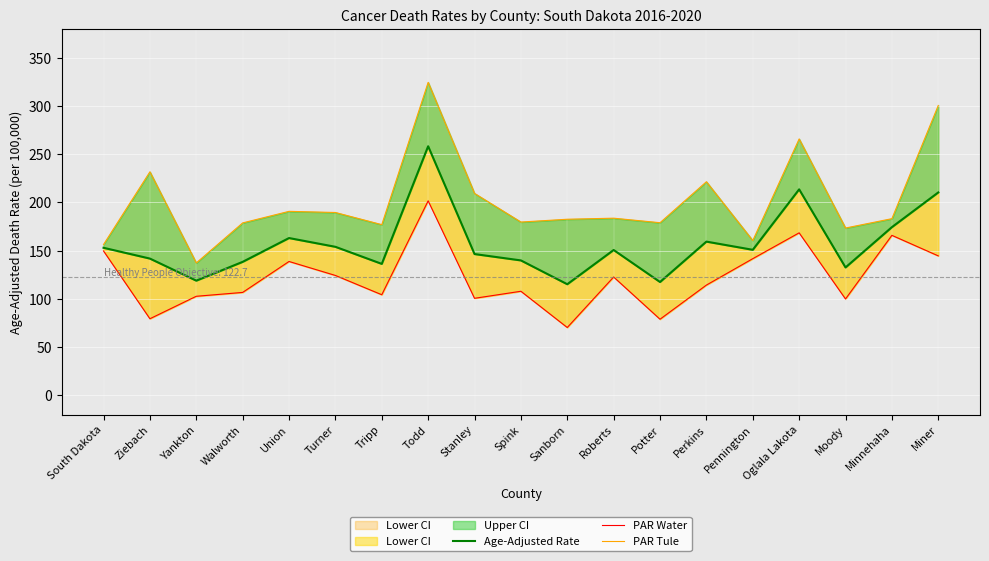

At which category does the chart reach its peak across all series?

Todd